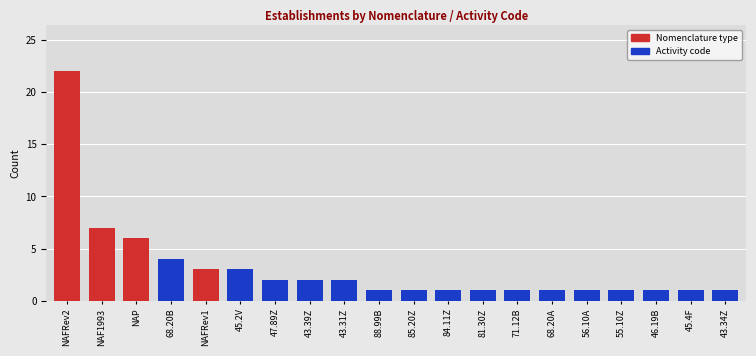

At which label is the value closest to 11?

NAF1993